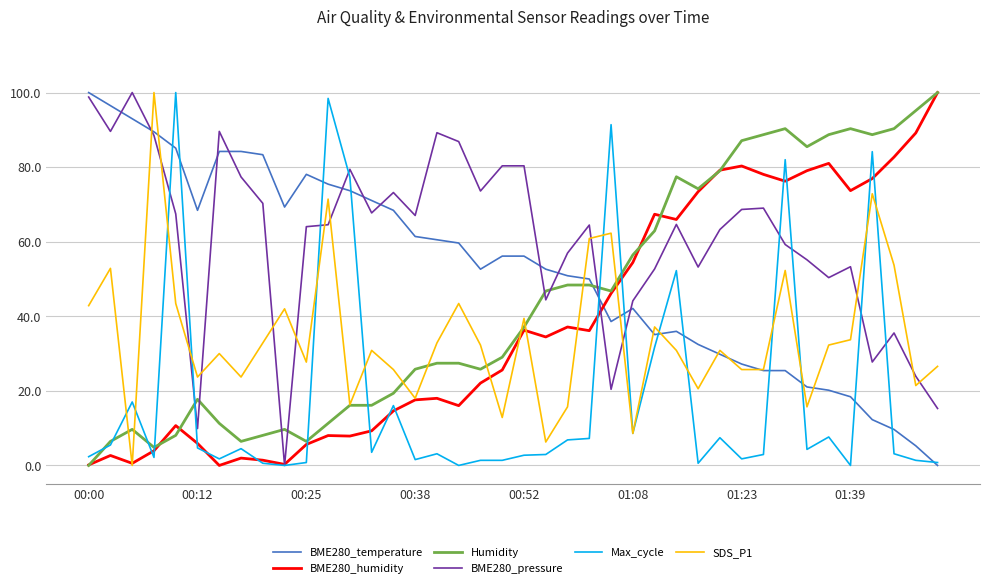

Which series has the largest total across all categories?

BME280_pressure